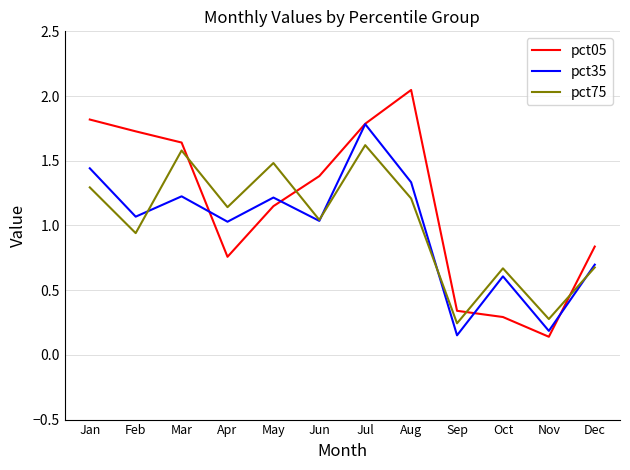

How many distinct data groups are displayed?

3